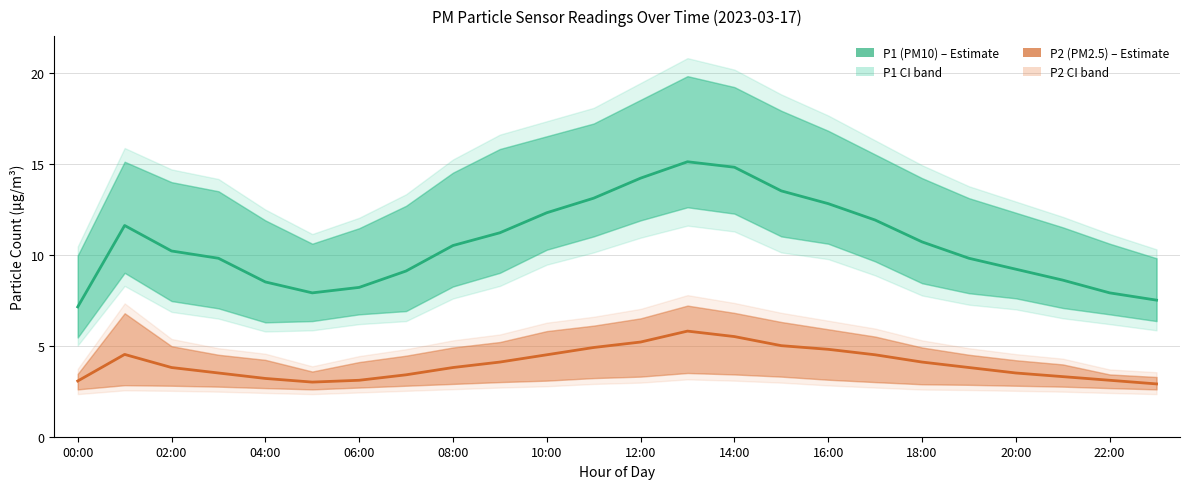

Read the P2 (PM2.5) value at 20:00.

3.5